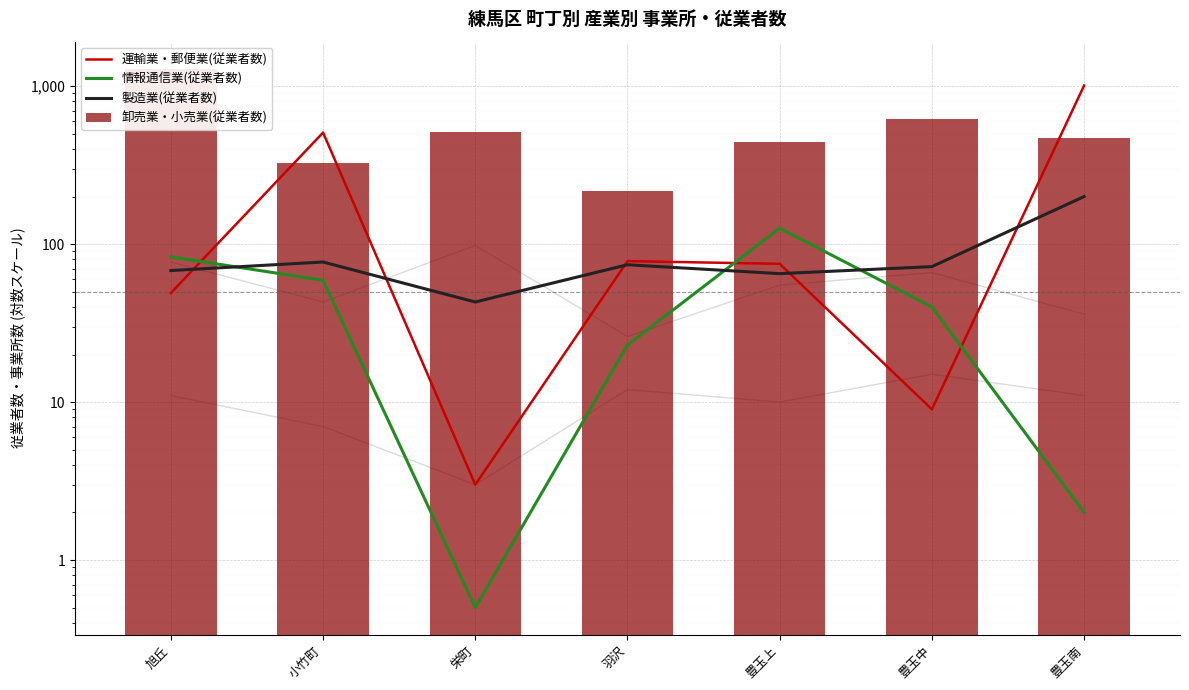

Are the bars grouped side by side (vs. stacked)?

Yes